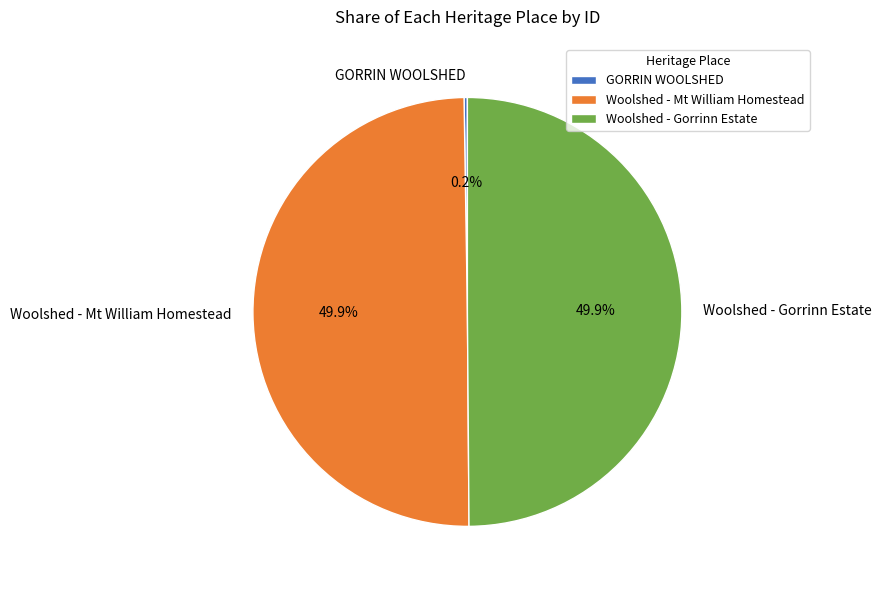

What is the ratio of the value at Woolshed - Mt William Homestead to the value at Woolshed - Gorrinn Estate?

1.0